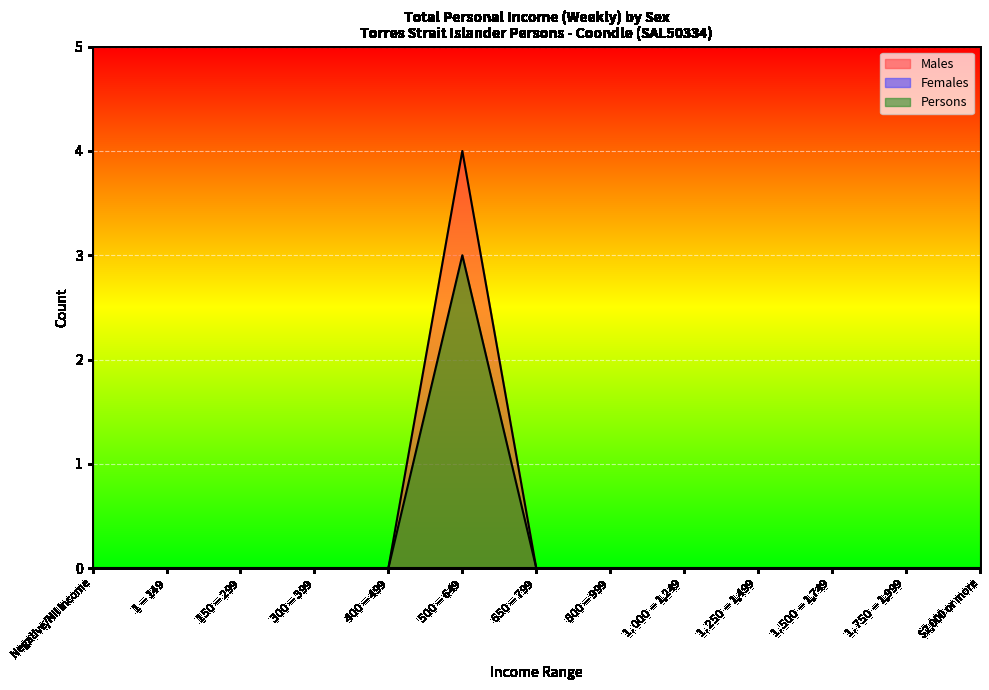

What is the label of the 7th point from the left?

$650-$799